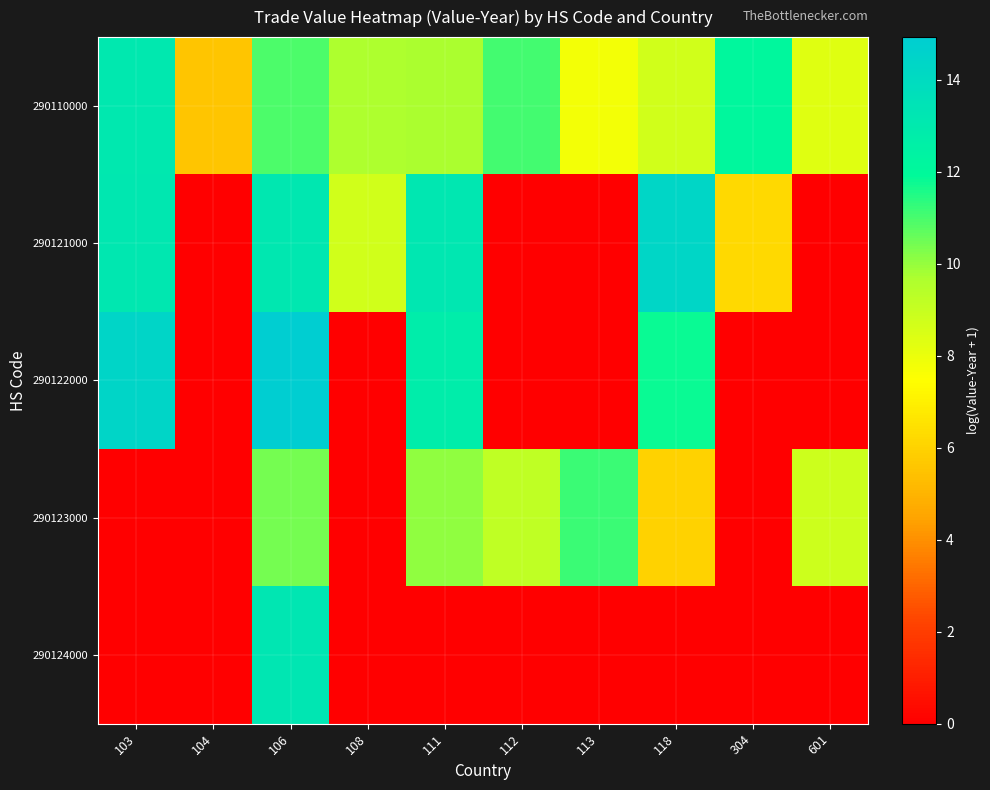

What is the total value across all series at 111?

45.8